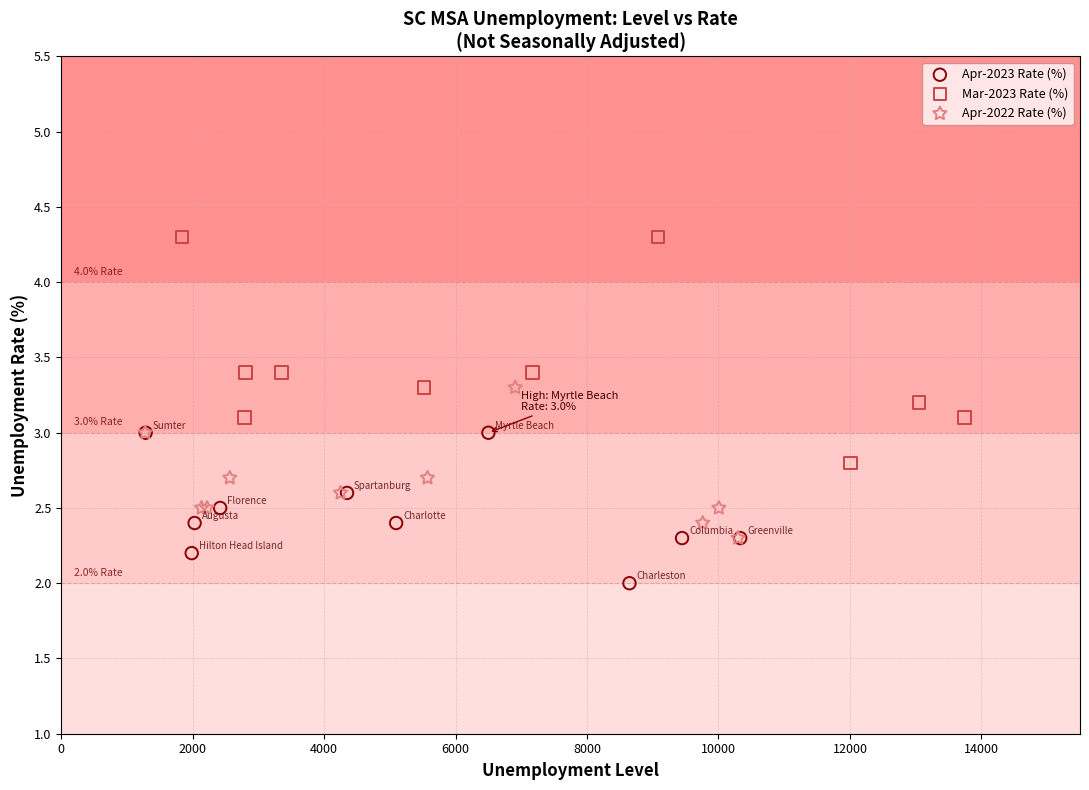

Which series has the widest spread of Y values?

Mar-2023 Rate (%)